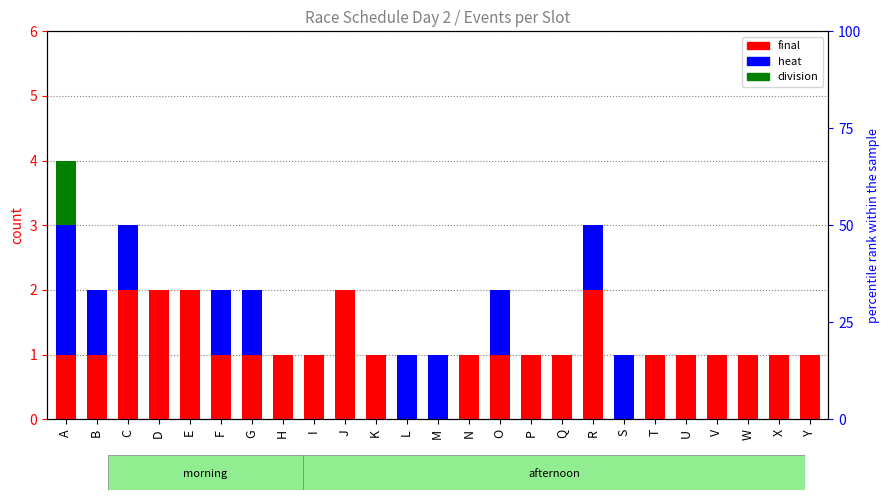

What is the difference between the highest and lowest values at I?

1